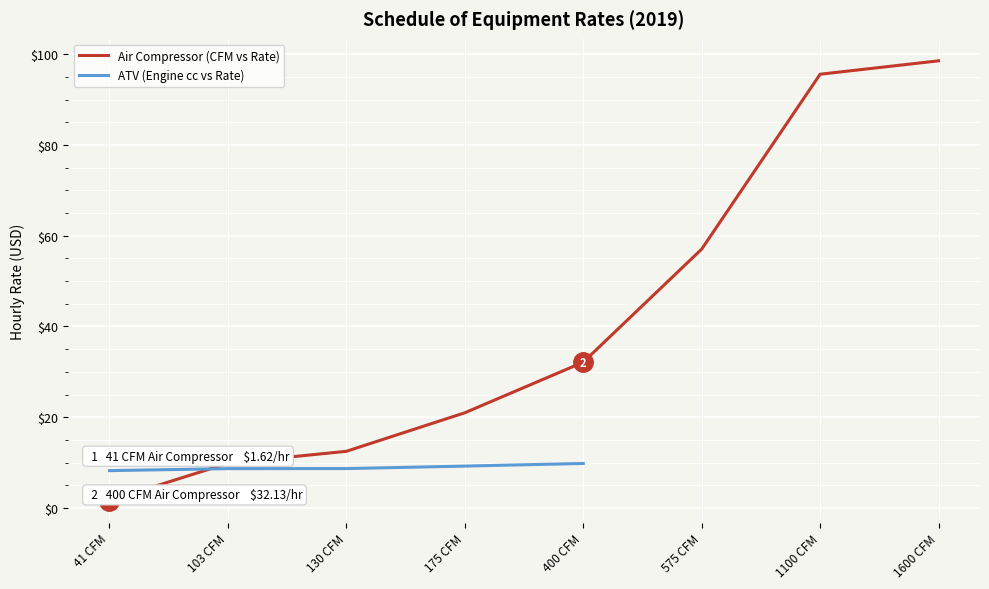

What is the sum of the values at 130 CFM and 575 CFM?

69.5